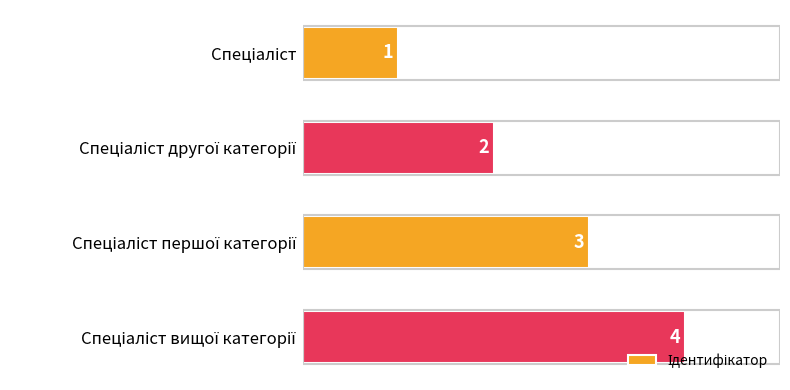

What is the value of the 4th bar from the top?

4